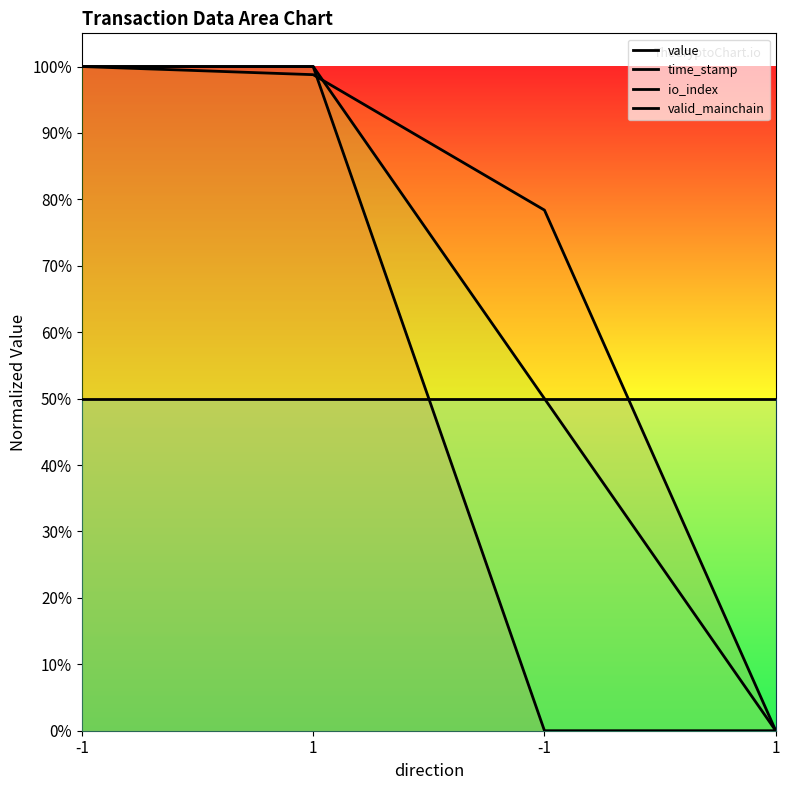

Rank the series by their maximum value, from highest to lowest.

value, time_stamp, io_index, valid_mainchain